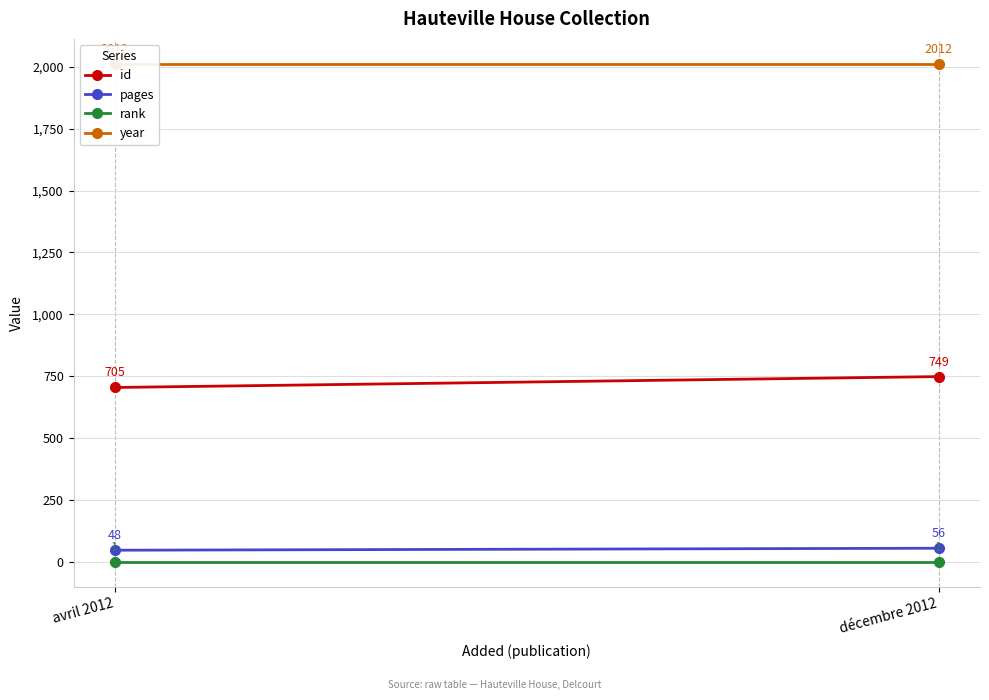

What is the sum of the id values at avril 2012 and décembre 2012?

1454